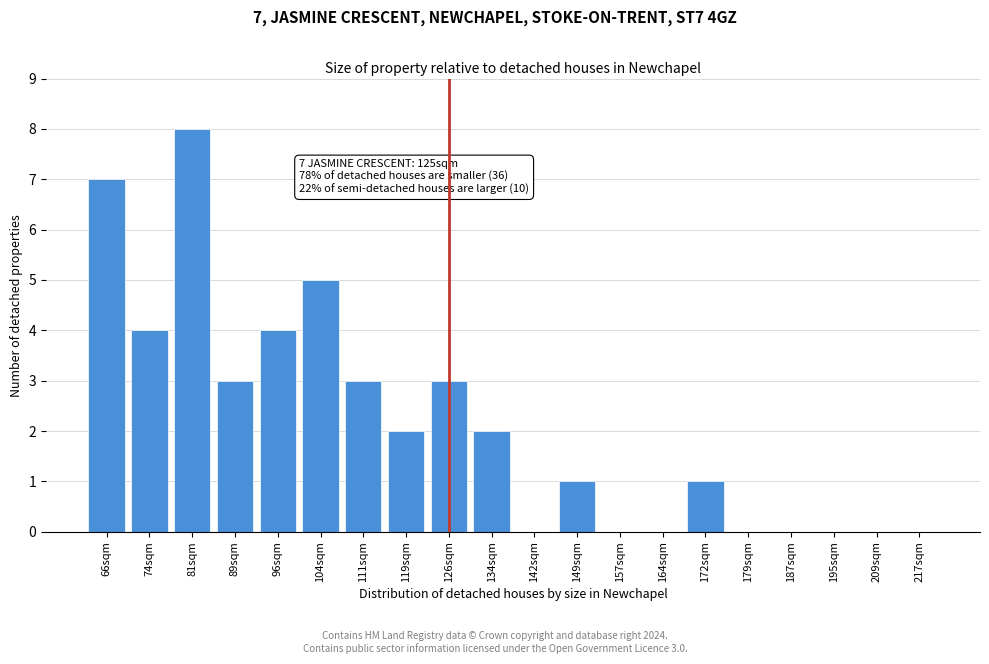

Reading right to left, transcribe all the data shown in this chart.

217sqm=0	209sqm=0	195sqm=0	187sqm=0	179sqm=0	172sqm=1	164sqm=0	157sqm=0	149sqm=1	142sqm=0	134sqm=2	126sqm=3	119sqm=2	111sqm=3	104sqm=5	96sqm=4	89sqm=3	81sqm=8	74sqm=4	66sqm=7